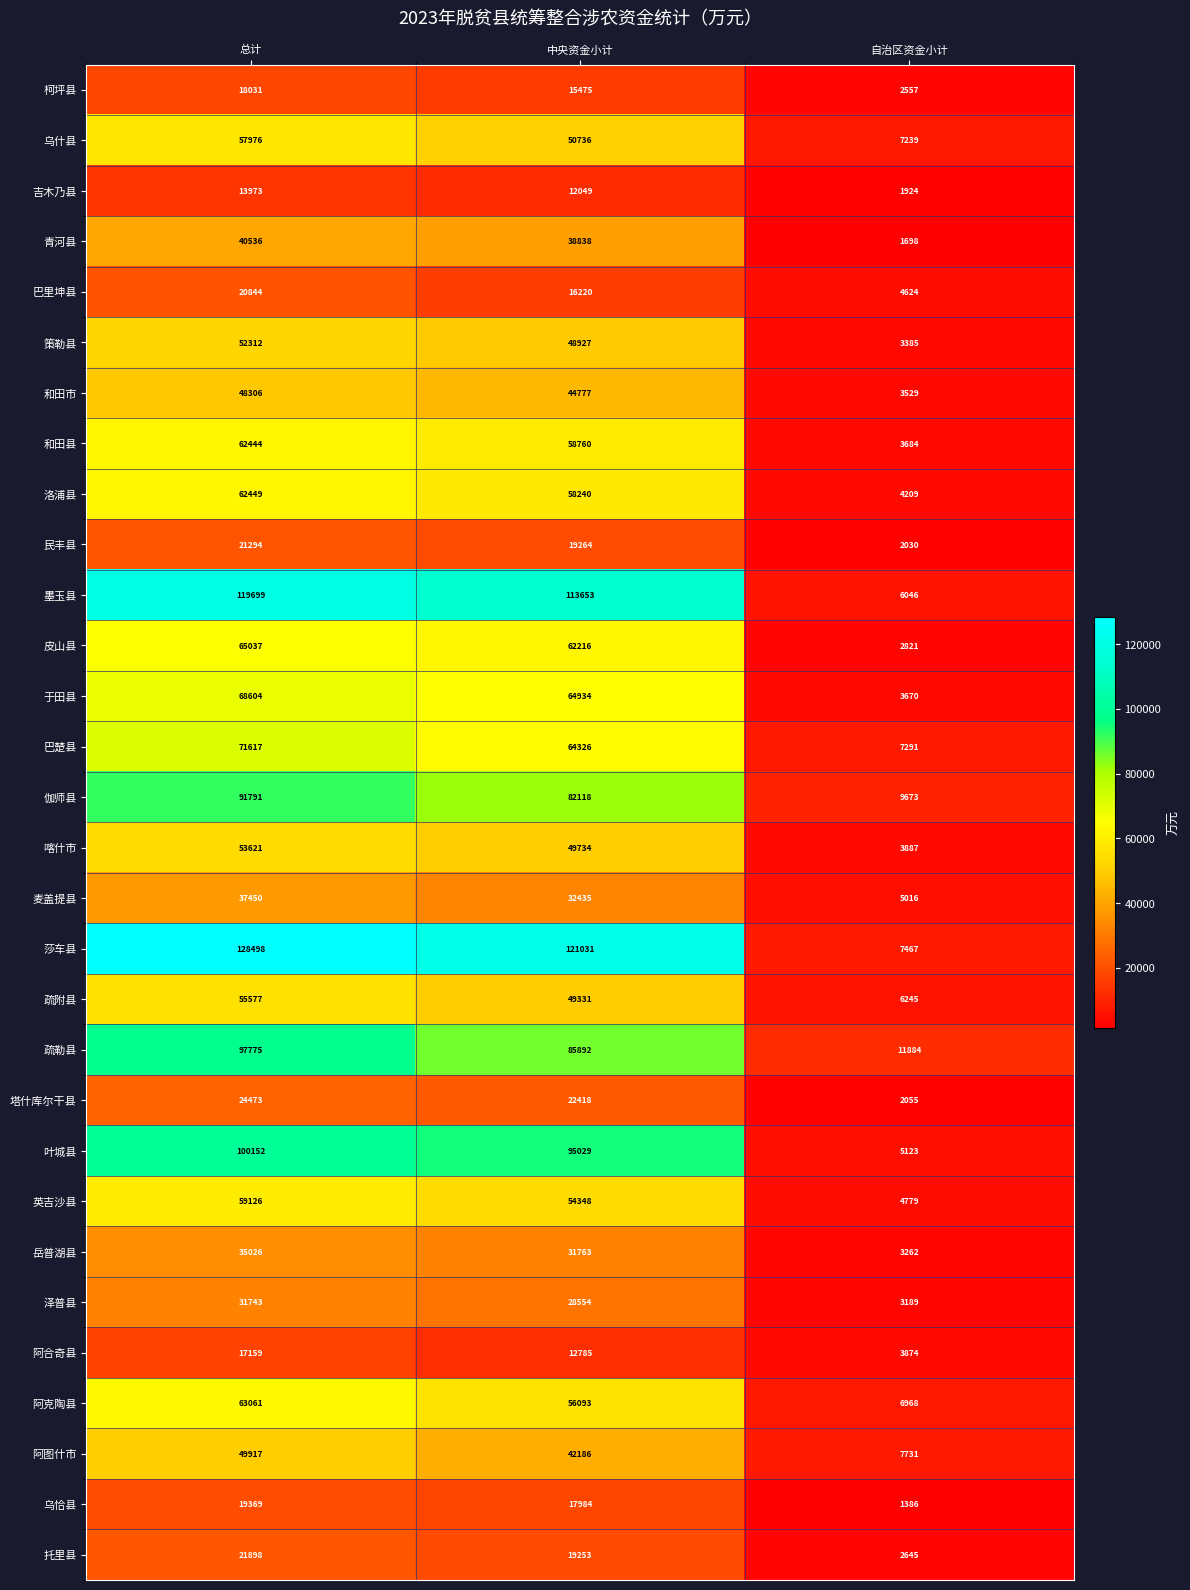

How many 麦盖提县 values are between 5016 and 37450?

3